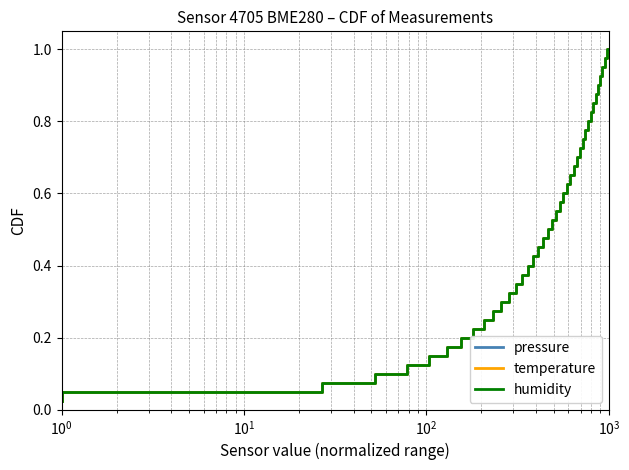

Is this an area chart (filled region under the line)?

No